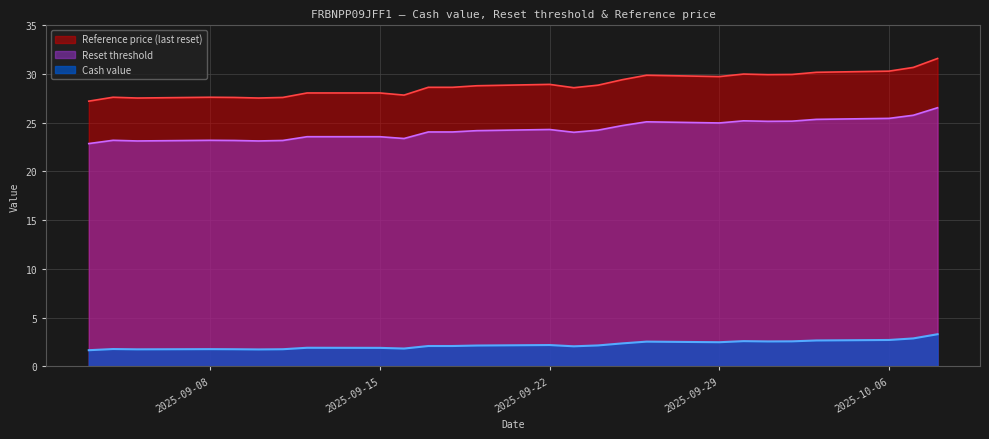

What is the label of the 1st point from the right?

2025-10-08